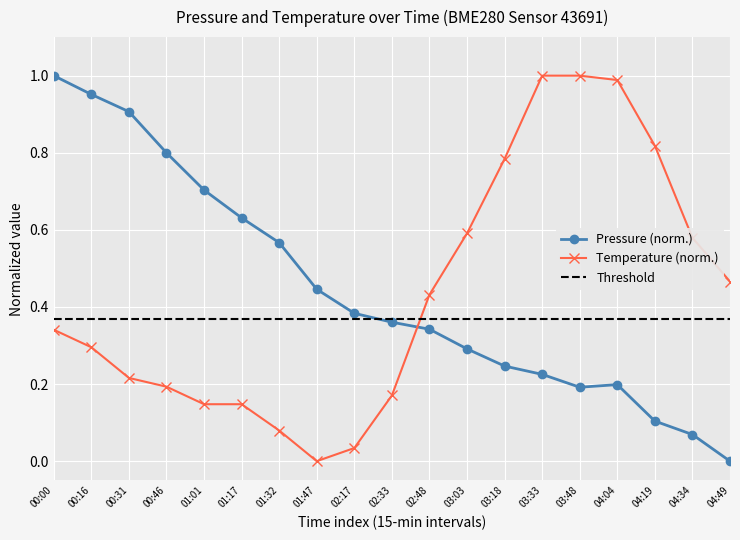

What is the difference between the highest and lowest values at 03:33?

0.8